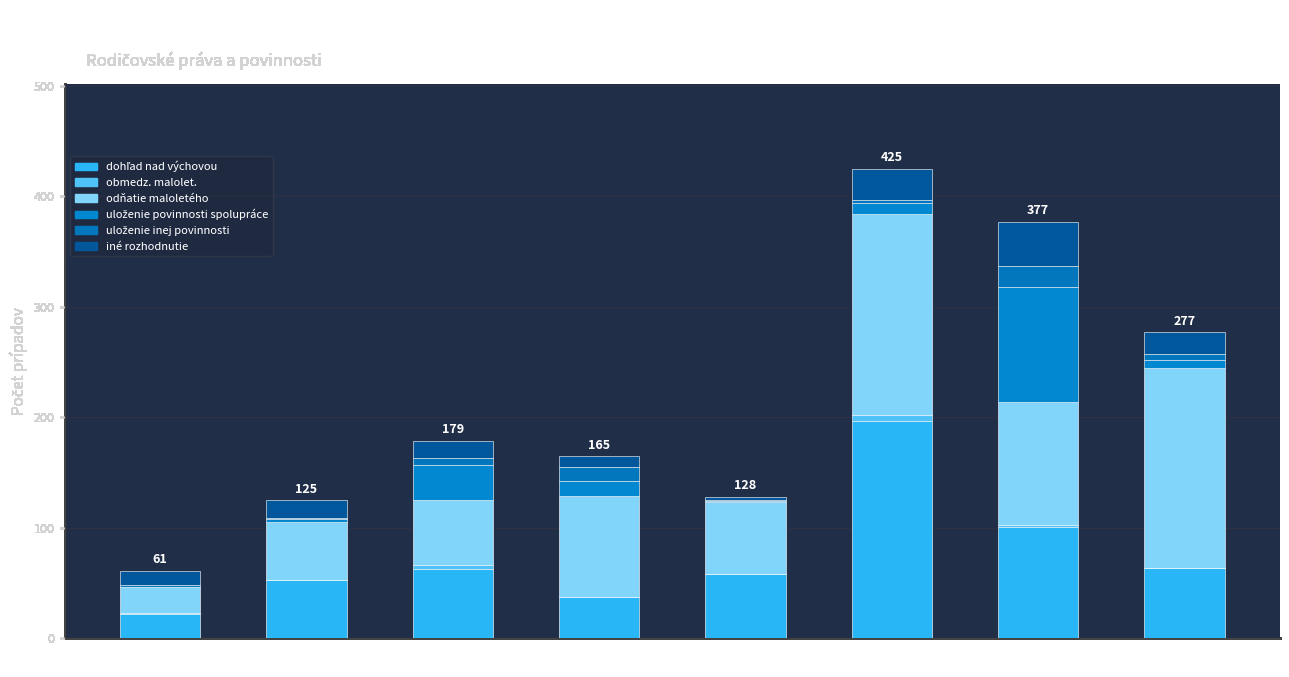

Which series has the largest total across all categories?

odňatie maloletého